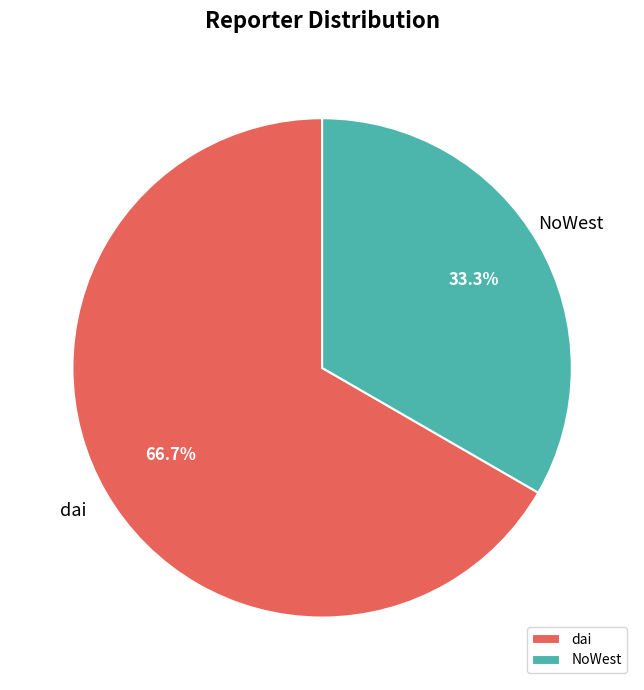

What percentage is the dai slice, to the nearest percent?

67%